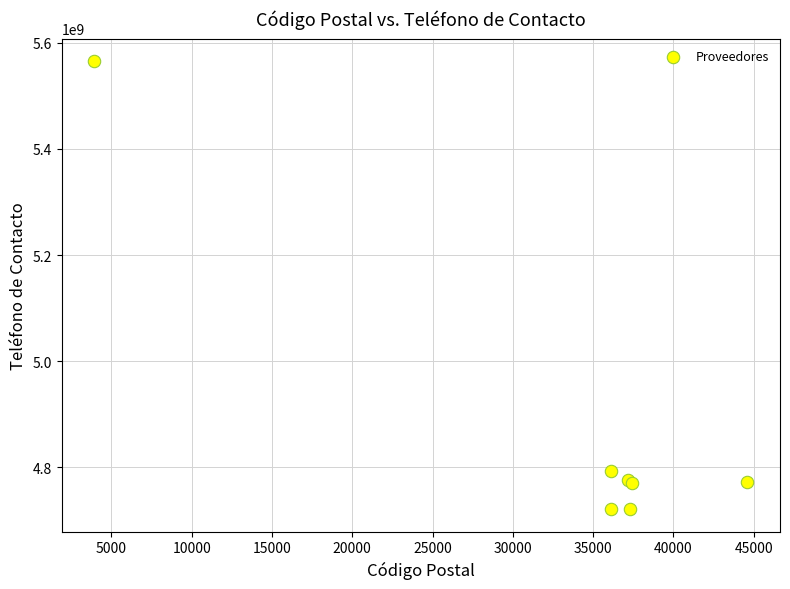

What Y value in the scatter plot is closest to 5143467284?

4792552776